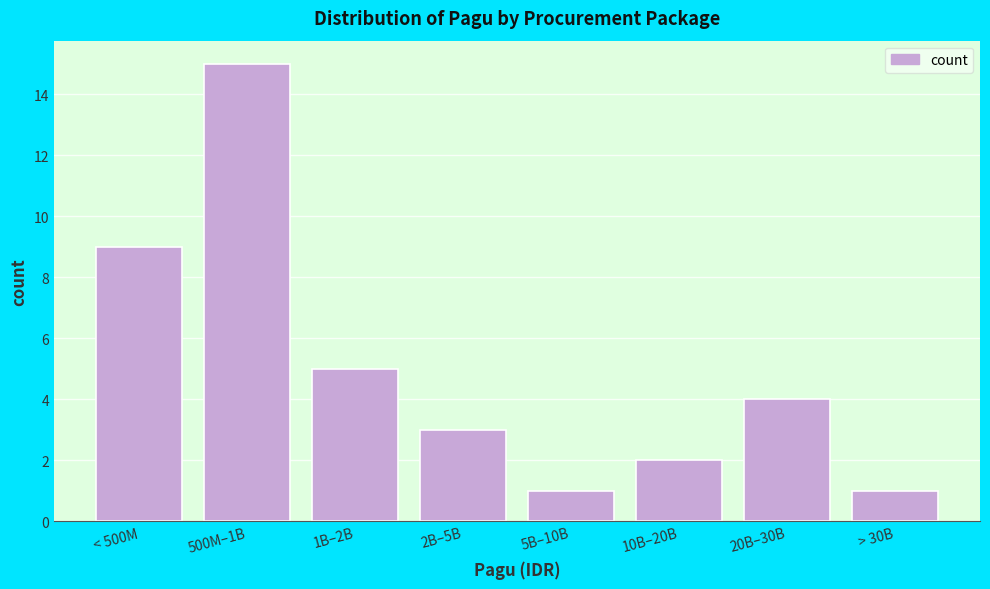

Reading left to right, what are all the values shown in this chart?

9	15	5	3	1	2	4	1